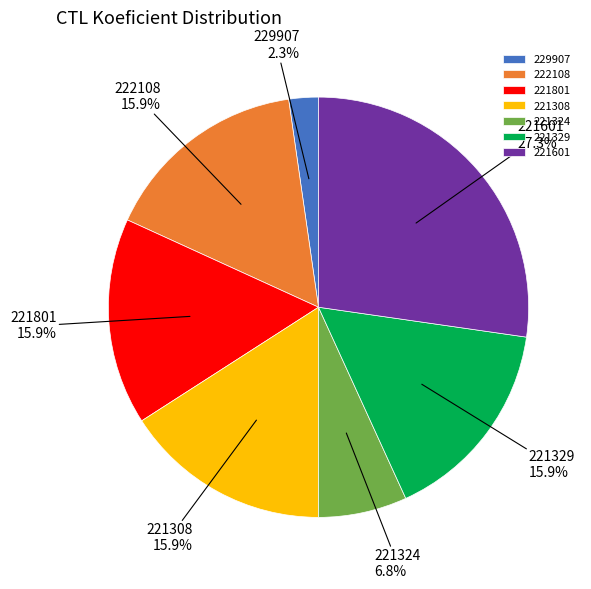

Is the sum of 221601 and 221308 greater than half?

No